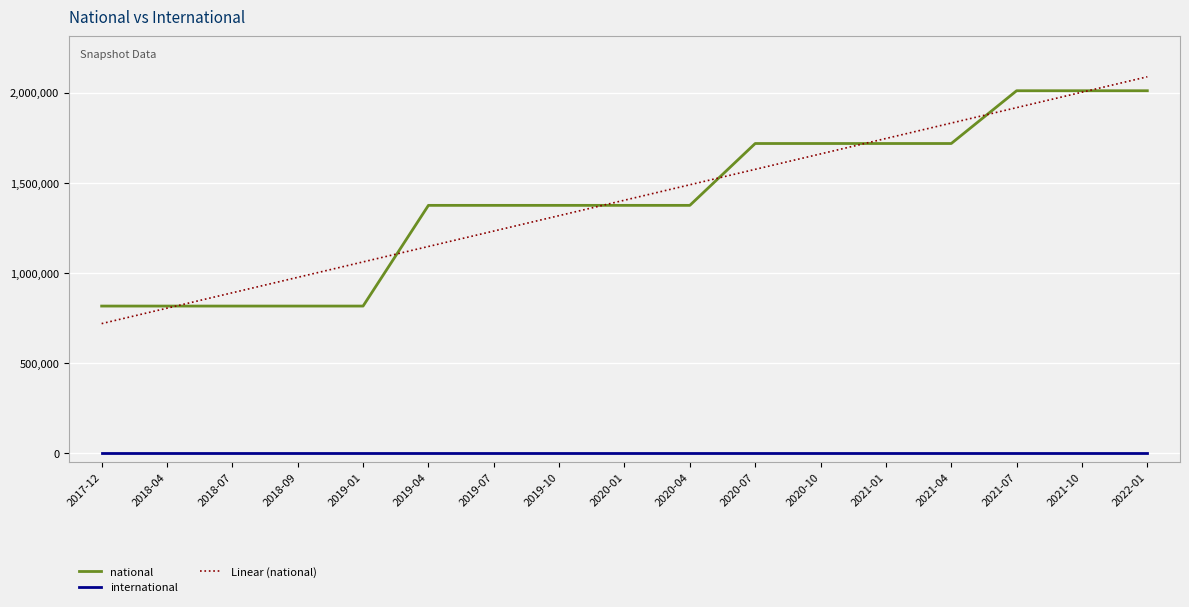

At which label is Linear (national) closest to 1404407?

2020-01